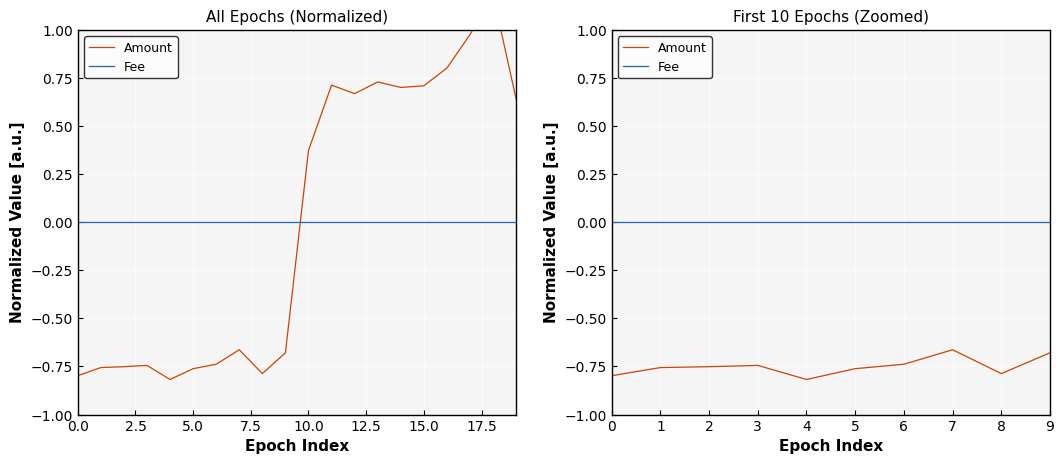

Between 3 and 6, which series saw the biggest shift?

Amount